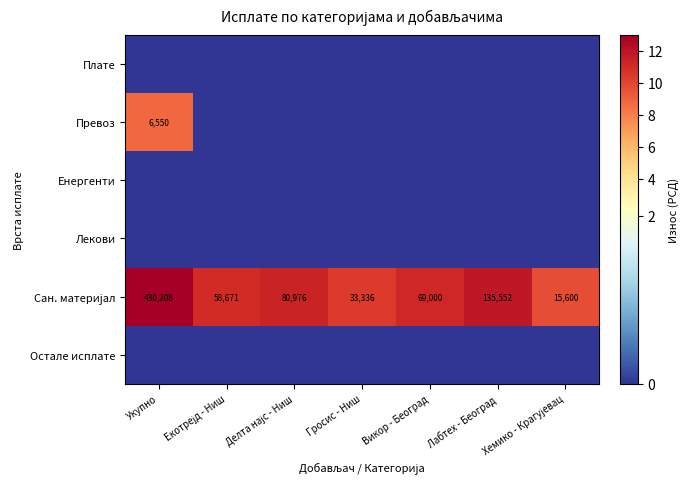

Which category has the highest value in the Превоз series?

Укупно